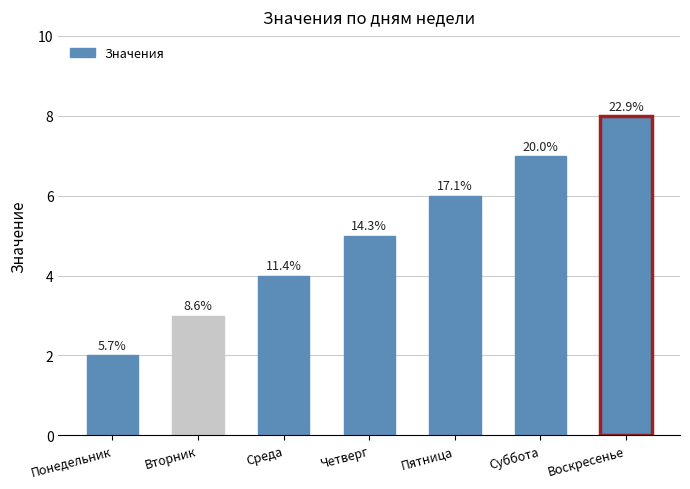

Reading left to right, transcribe all the data shown in this chart.

Понедельник=2	Вторник=3	Среда=4	Четверг=5	Пятница=6	Суббота=7	Воскресенье=8